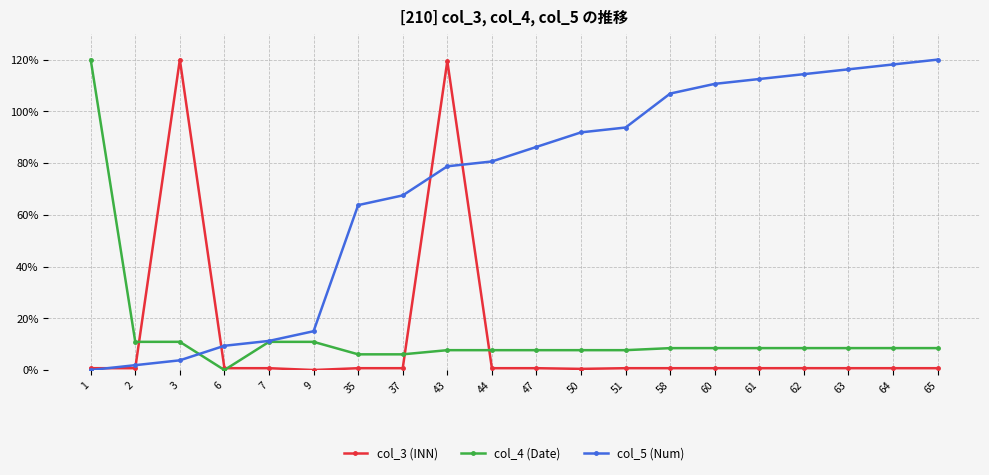

What value does the col_5 (Num) series have at 62?

114.4